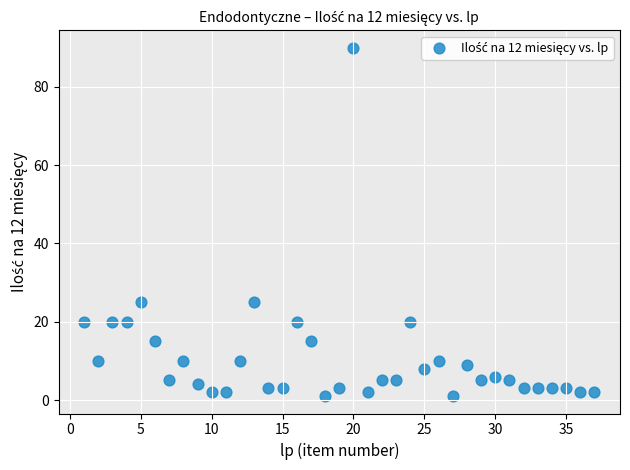

What is the range of Y values (max minus min)?

89